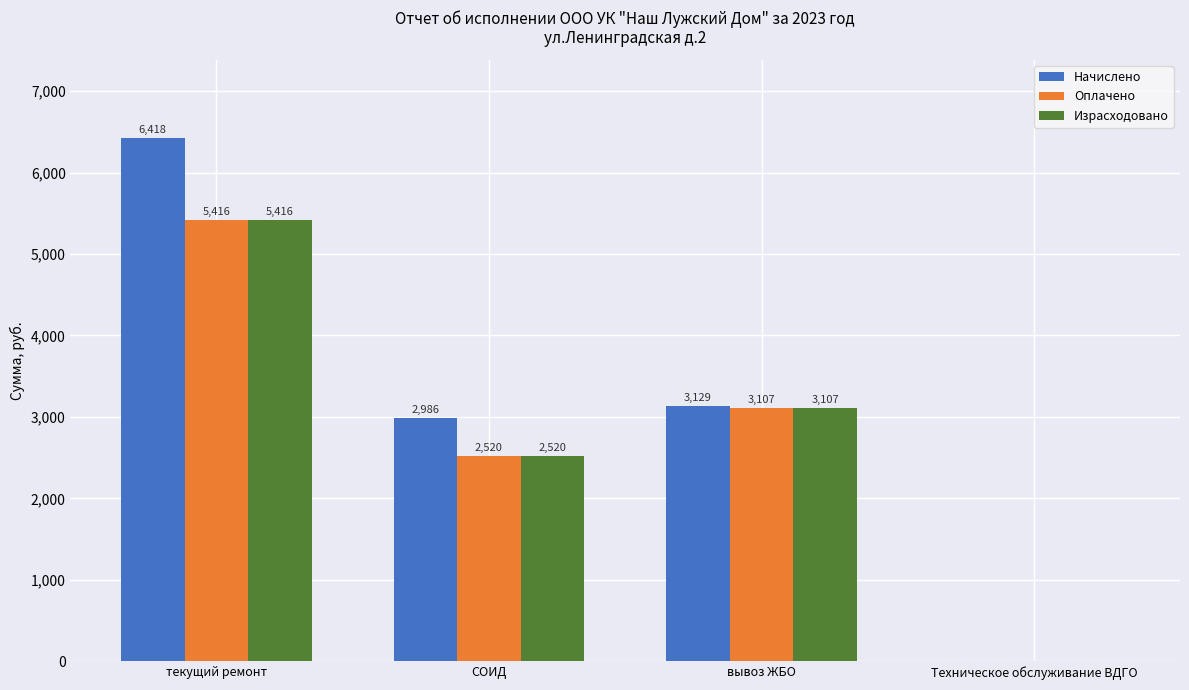

What value does the Израсходовано series have at текущий ремонт?

5416.2